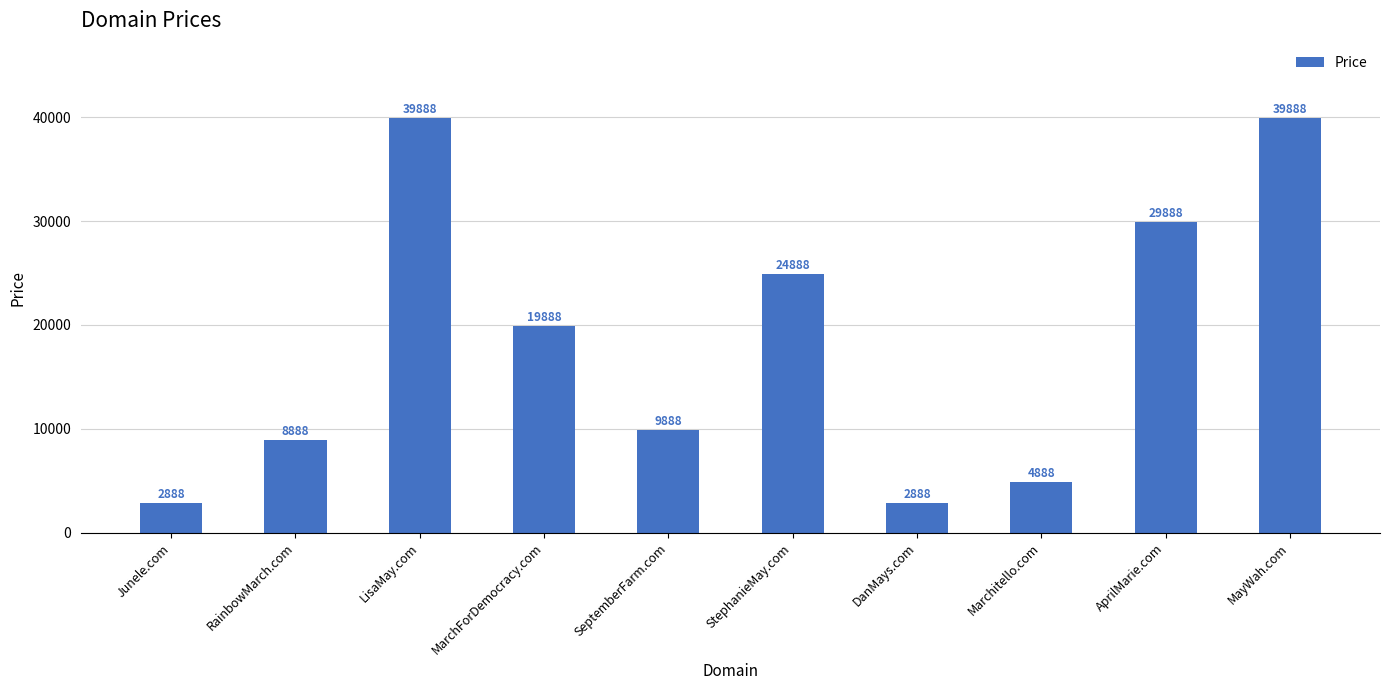

How many bars are there in total?

10